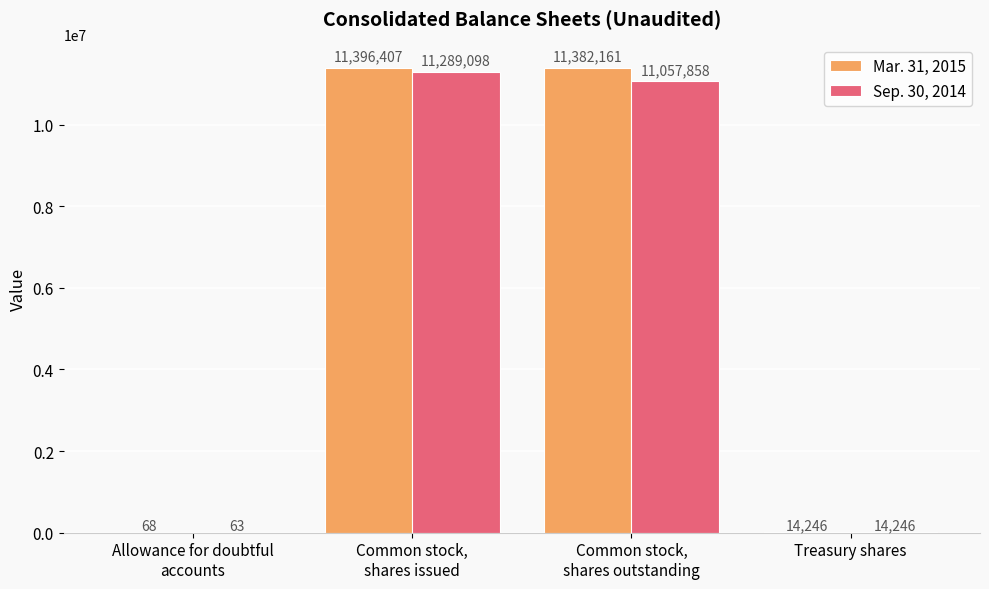

Which series changed the most between Allowance for doubtful
accounts and Treasury shares?

Sep. 30, 2014